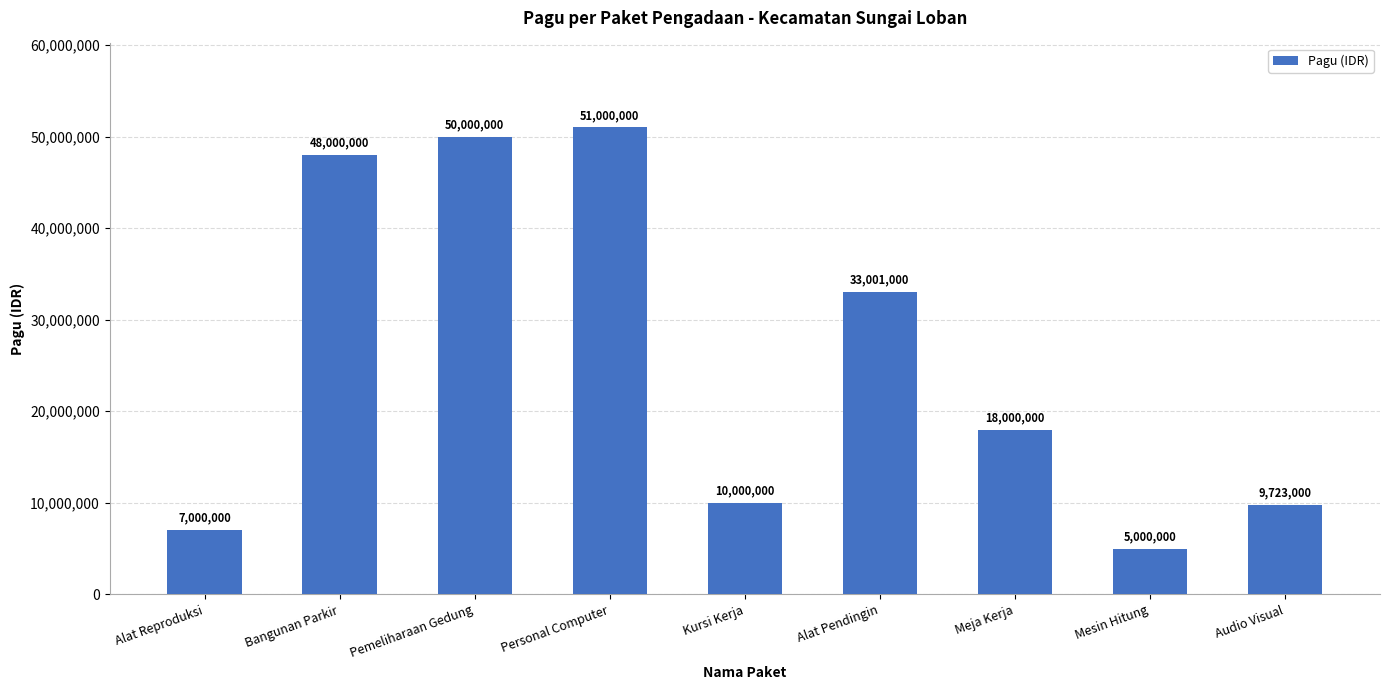

What is the label of the 4th bar from the left?

Personal Computer